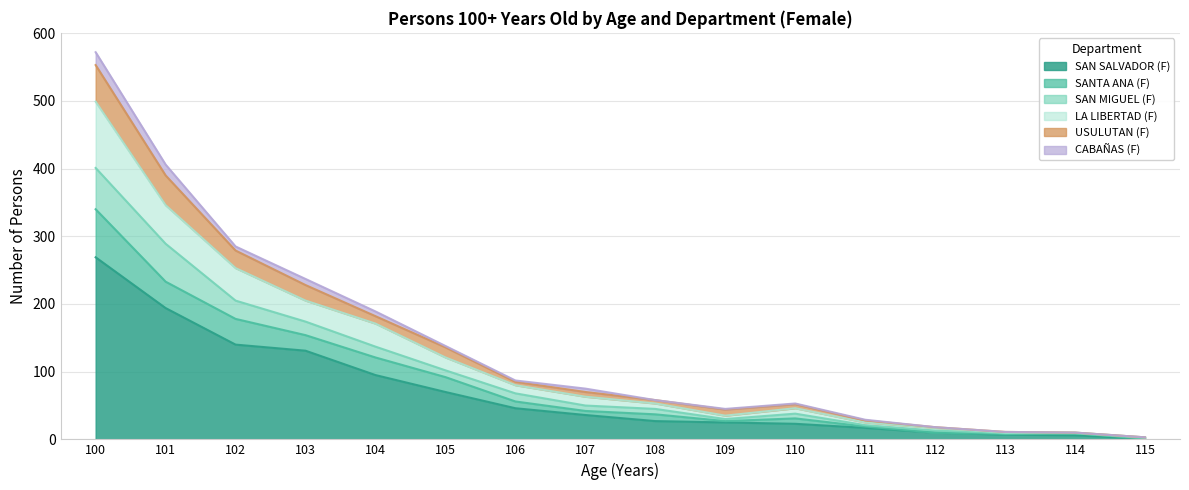

At which category is the sum across all series the highest?

100